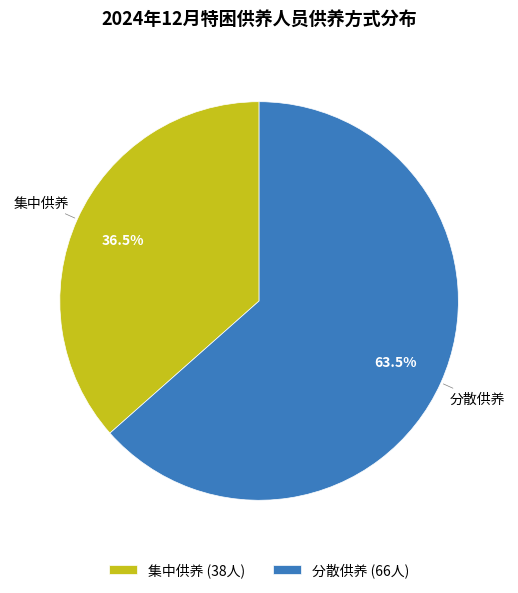

Between 分散供养 and 集中供养, which is larger?

分散供养